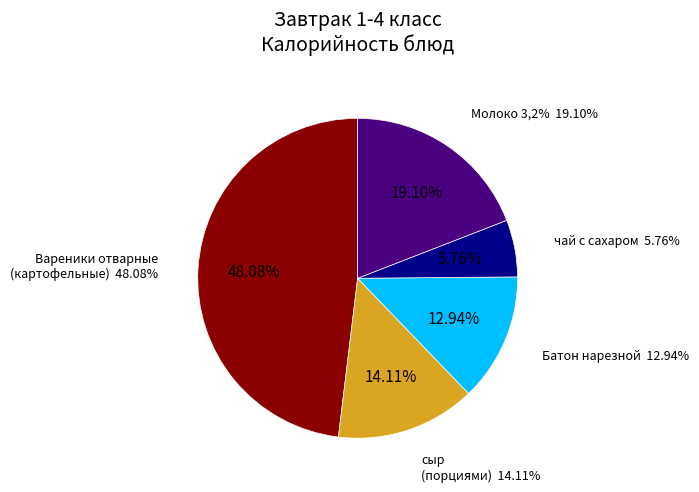

Which slice is the smallest?

чай с сахаром